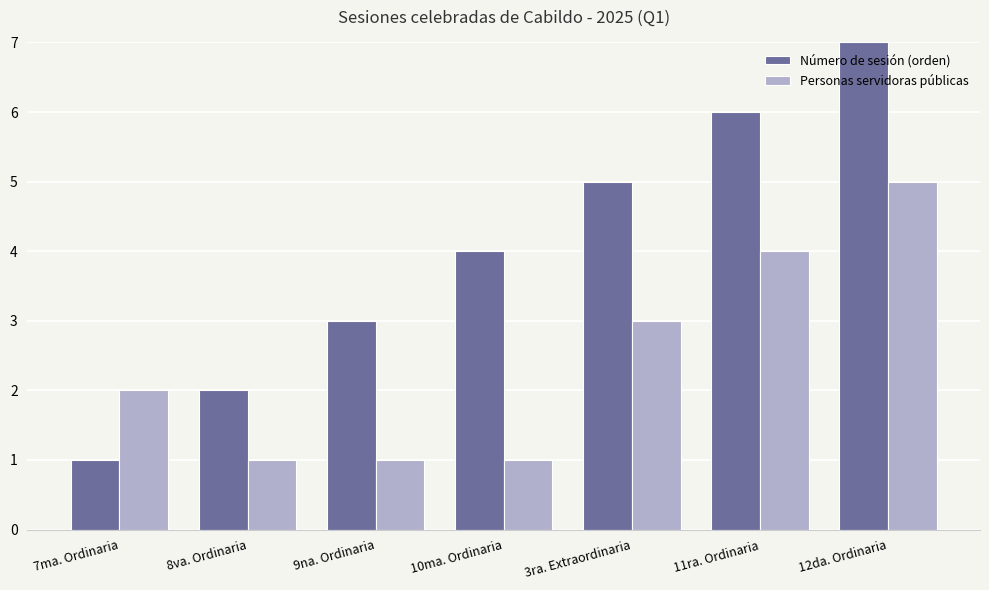

Is the value of Número de sesión (orden) at 7ma. Ordinaria greater than the value of Personas servidoras públicas at 3ra. Extraordinaria?

No